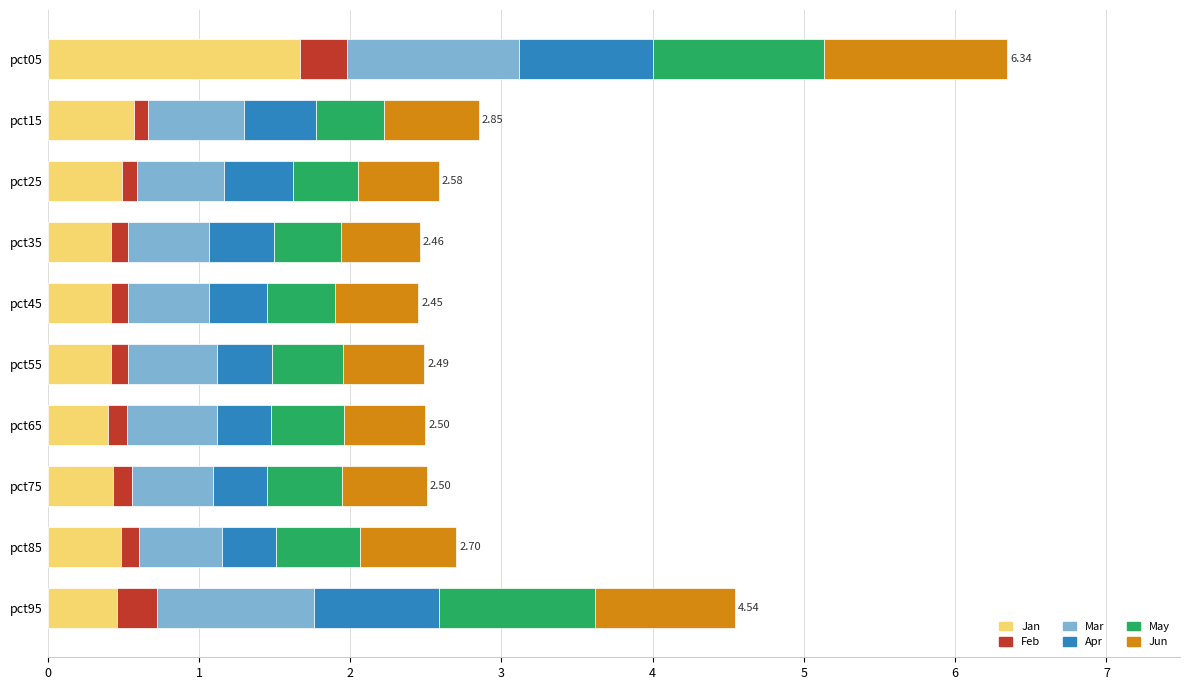

At which category is the sum across all series the highest?

pct05